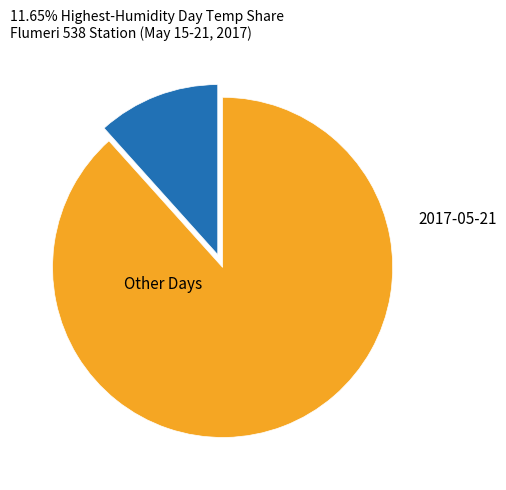

Does any single category account for the majority?

Yes